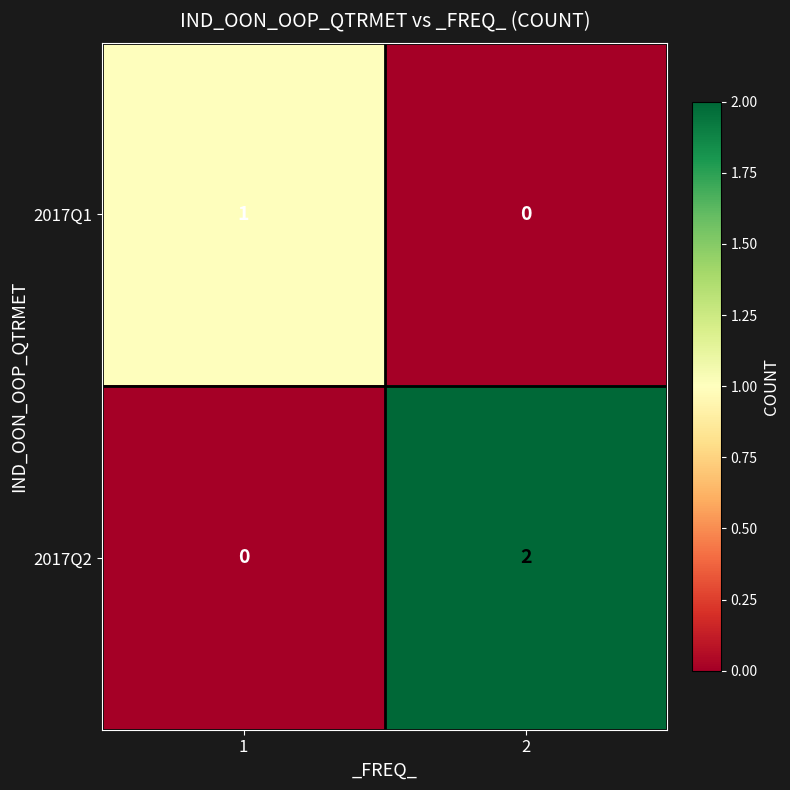

Is it true that 2017Q2 equals 0 at 1?

True